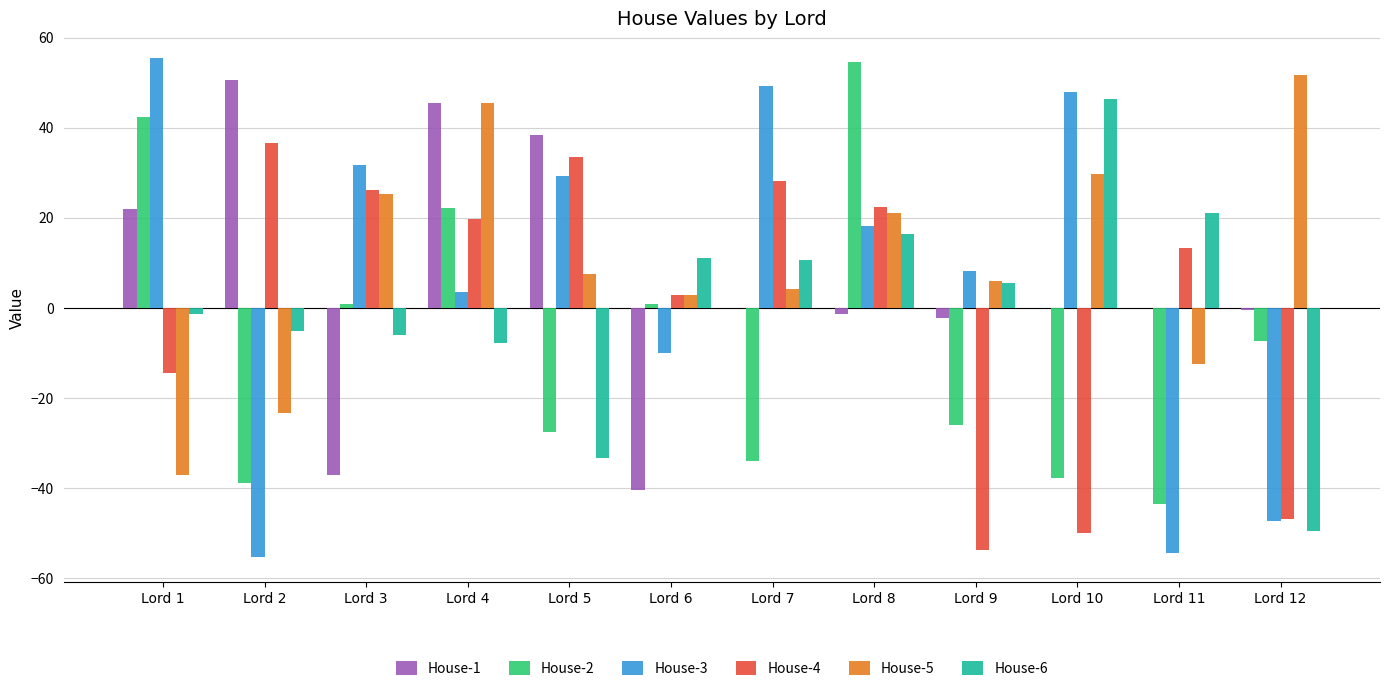

Is the value of House-6 at Lord 7 greater than the value of House-4 at Lord 5?

No